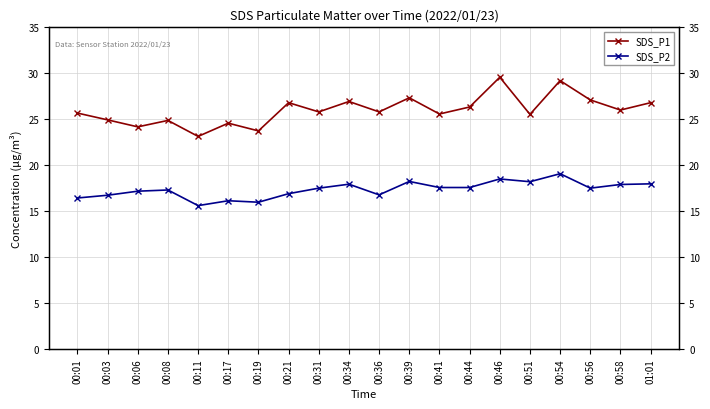

What is the minimum value shown in the chart?

15.6